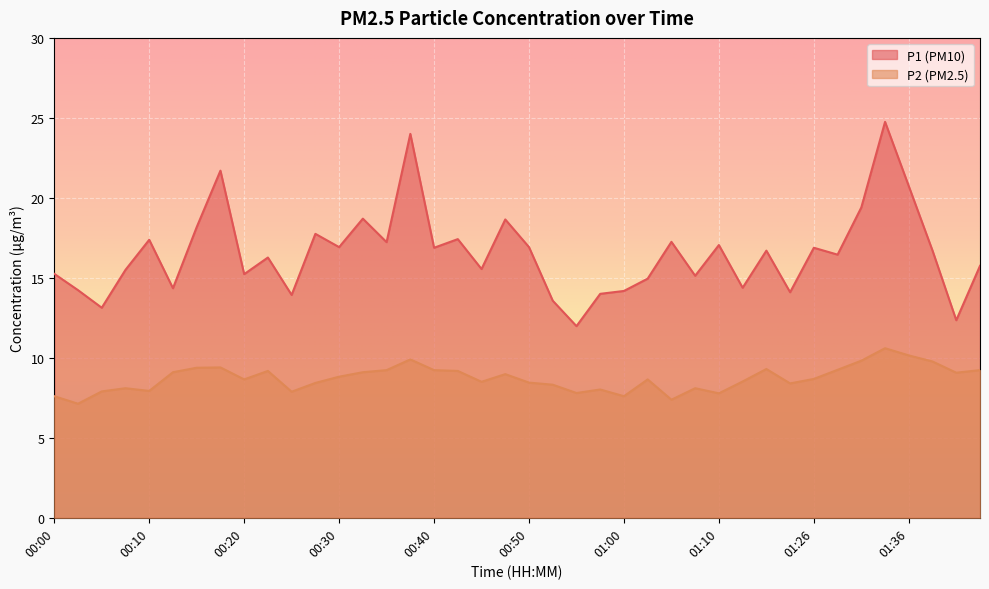

True or false: P2 and P1 intersect in this chart.

False